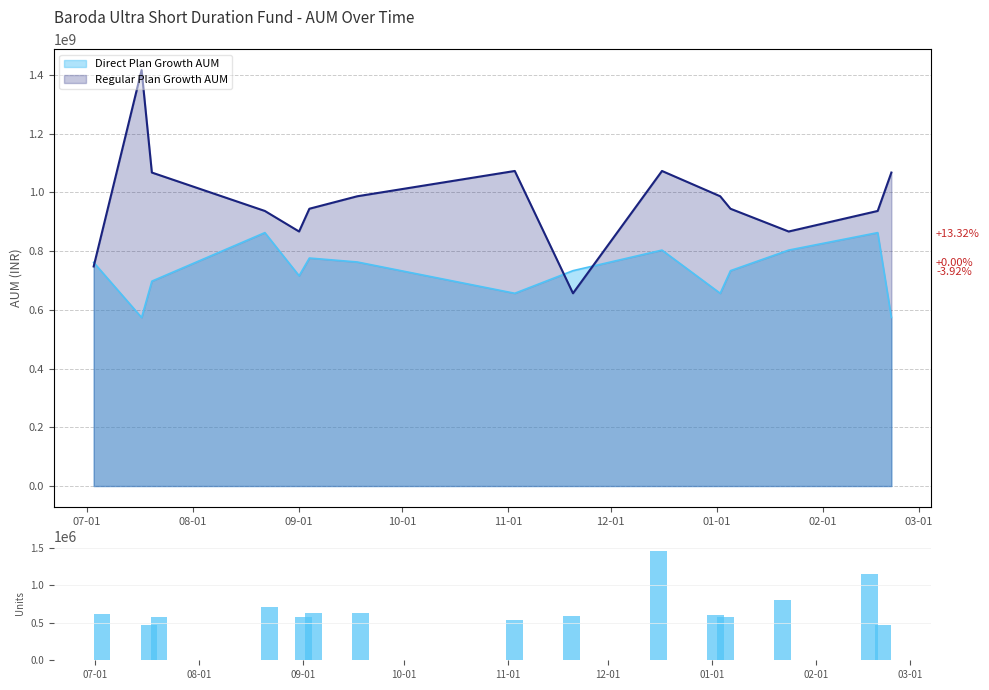

What is the difference between the values at 10 and 10-01?

100777.4